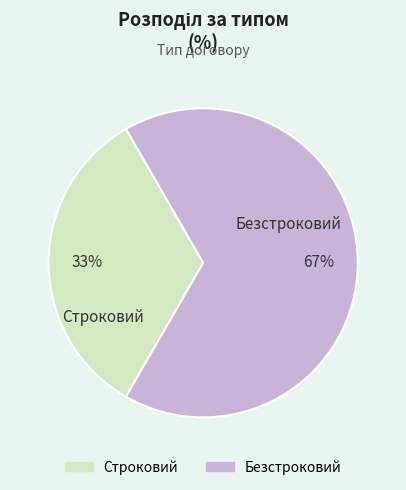

Is the sum of Безстроковий and Строковий greater than half?

Yes